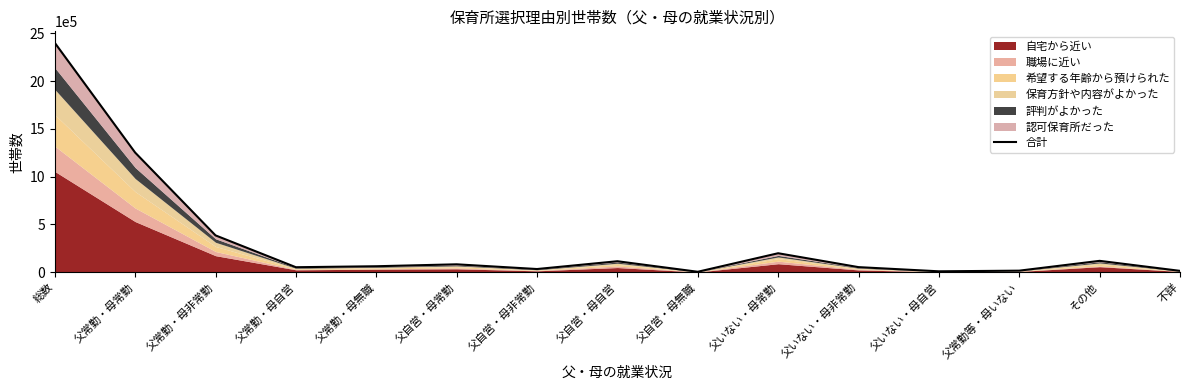

Reading left to right, transcribe all the data shown in this chart.

総数=2401047	父常勤・母常勤=1252313	父常勤・母非常勤=385607	父常勤・母自営=52412	父常勤・母無職=62675	父自営・母常勤=82853	父自営・母非常勤=33508	父自営・母自営=115028	父自営・母無職=4813	父いない・母常勤=198772	父いない・母非常勤=53407	父いない・母自営=9651	父常勤等・母いない=16443	その他=119176	不詳=14389